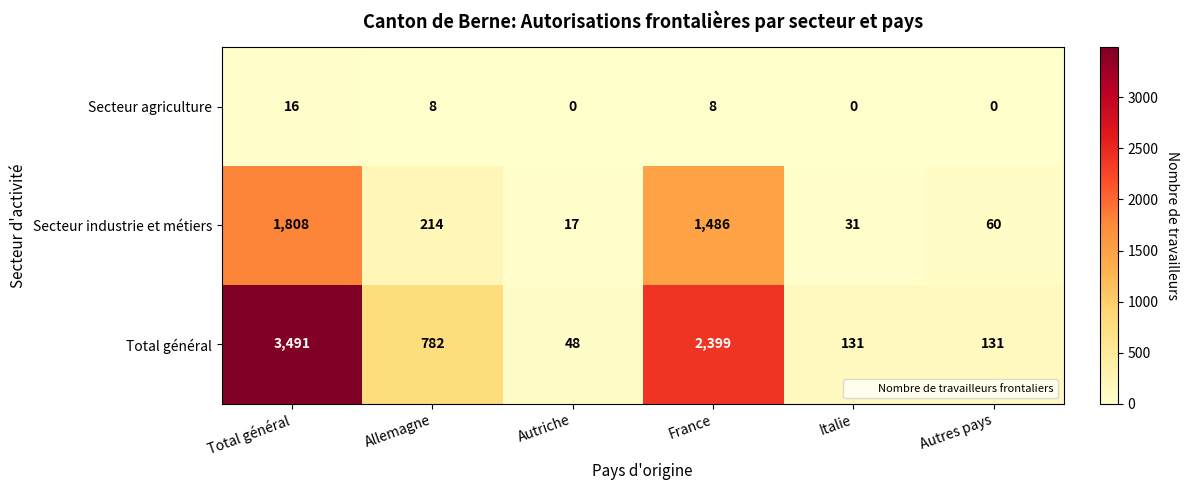

Reading right to left, transcribe all the data shown in this chart.

Secteur agriculture: Autres pays=0	Italie=0	France=8	Autriche=0	Allemagne=8	Total général=16
Secteur industrie et métiers: Autres pays=60	Italie=31	France=1486	Autriche=17	Allemagne=214	Total général=1808
Total général: Autres pays=131	Italie=131	France=2399	Autriche=48	Allemagne=782	Total général=3491